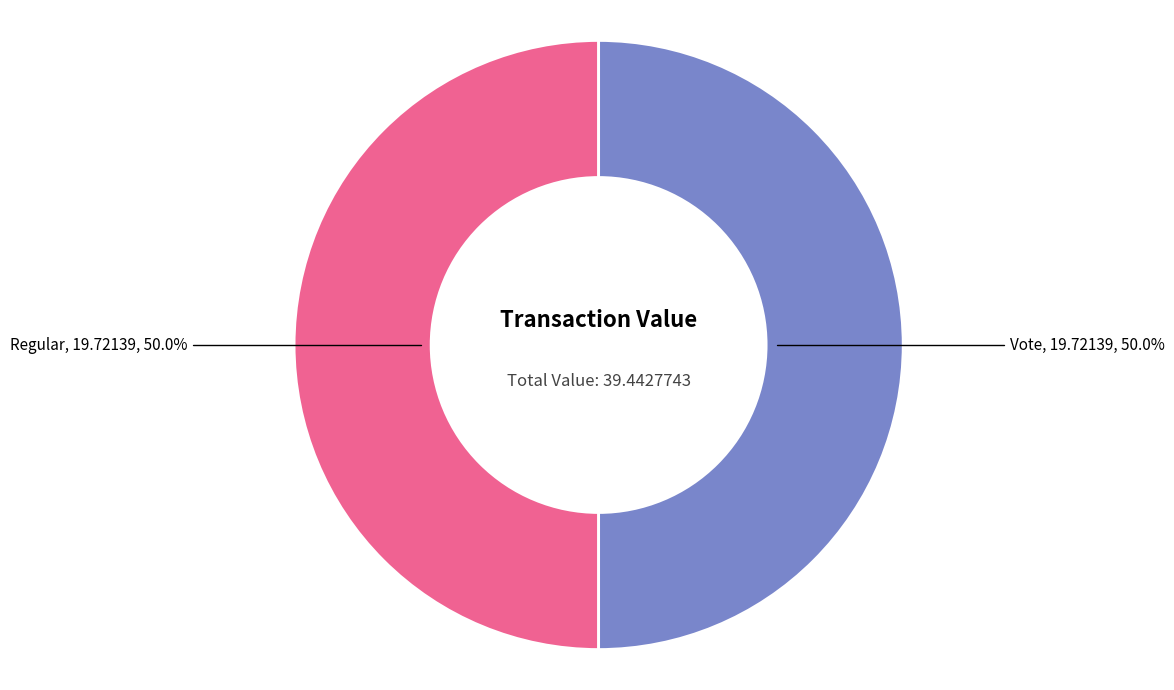

What is the total percentage of Regular and Vote?

100.0%